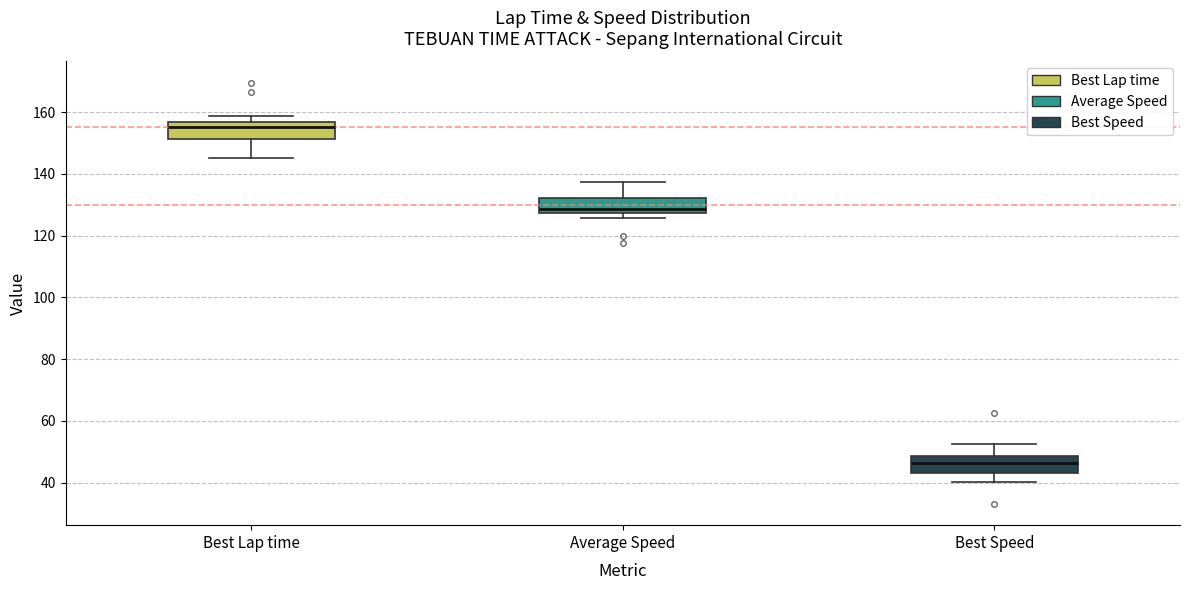

Which box has the highest median line?

Best Lap time